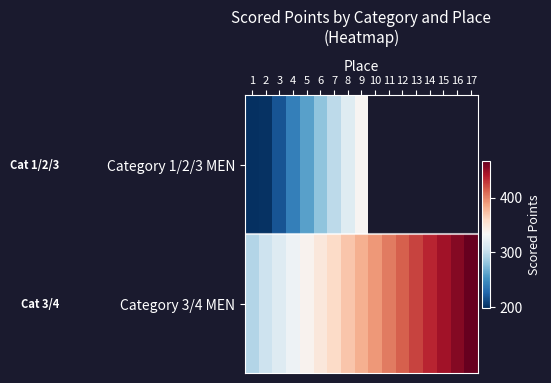

What is the total value across all series at 8?

686.7